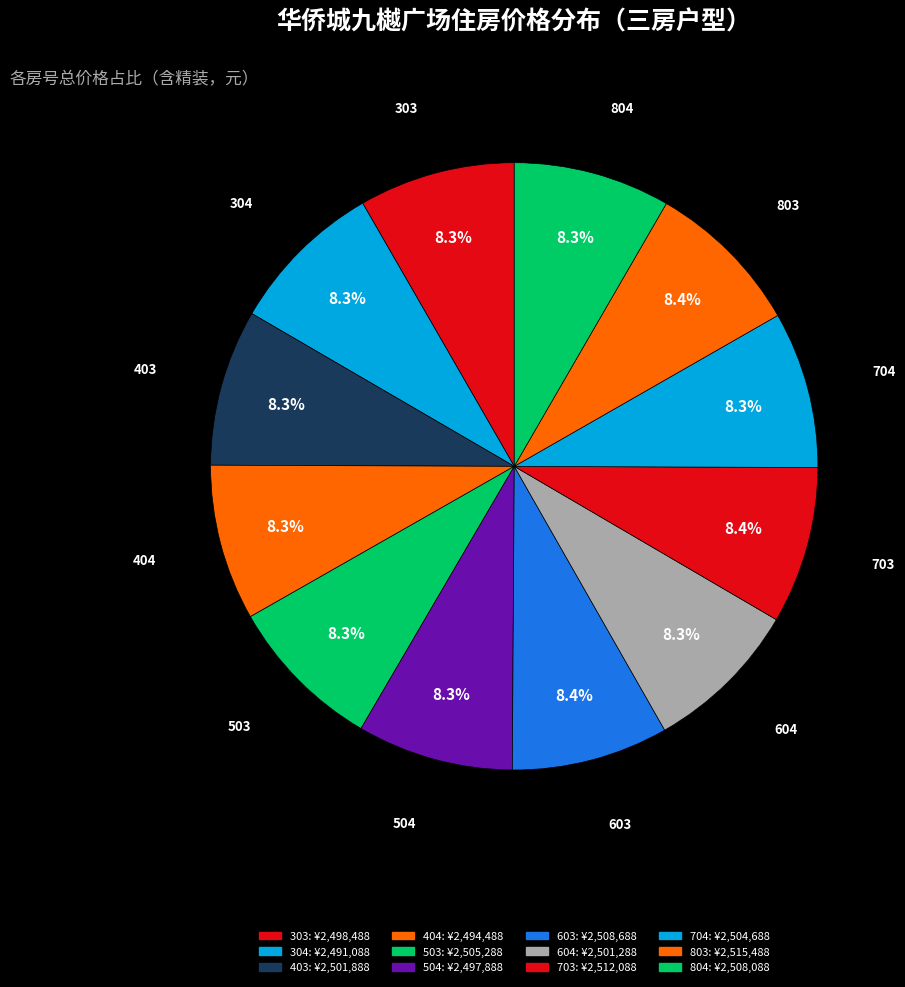

How many segments does this pie chart have?

12